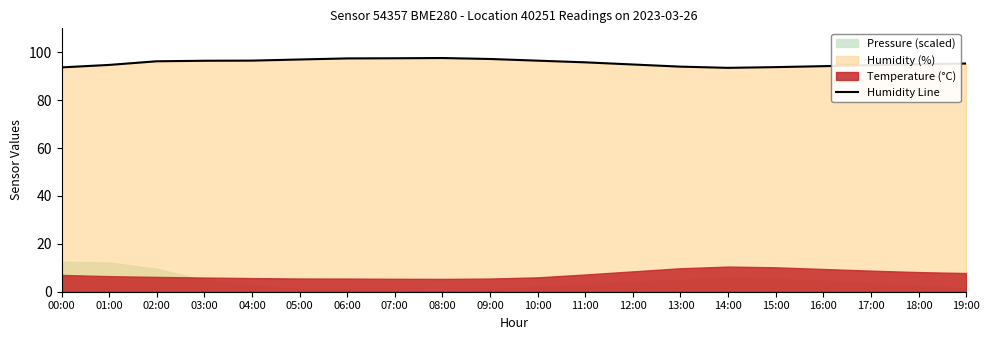

Between 18:00 and 19:00, which is larger?

19:00